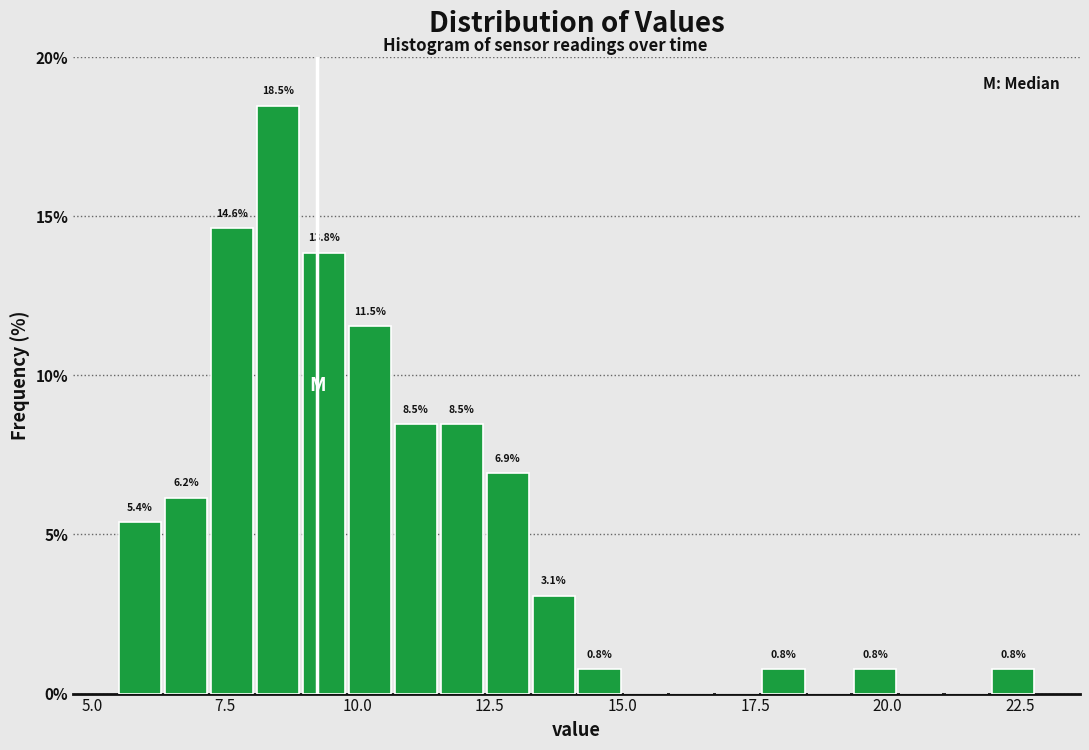

Read against the x-axis, roughly where is the centre of the tallest bar?

8.5